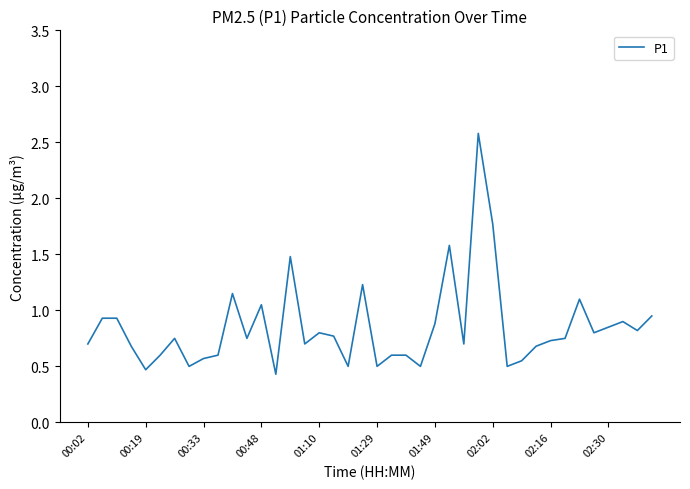

What is the greatest value displayed?

2.6